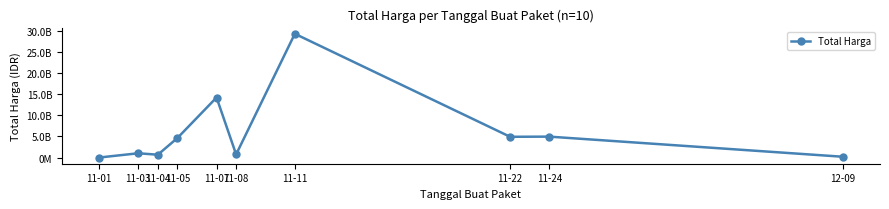

Does the chart have visible grid lines?

No